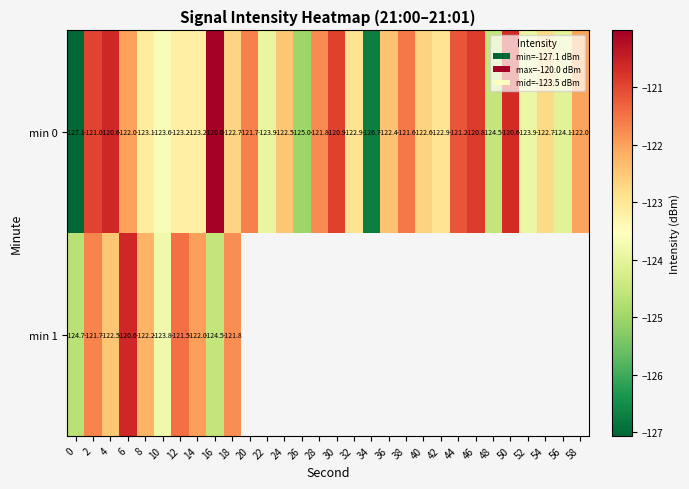

What is the sum of the min 0 values at 12 and 8?

-246.3